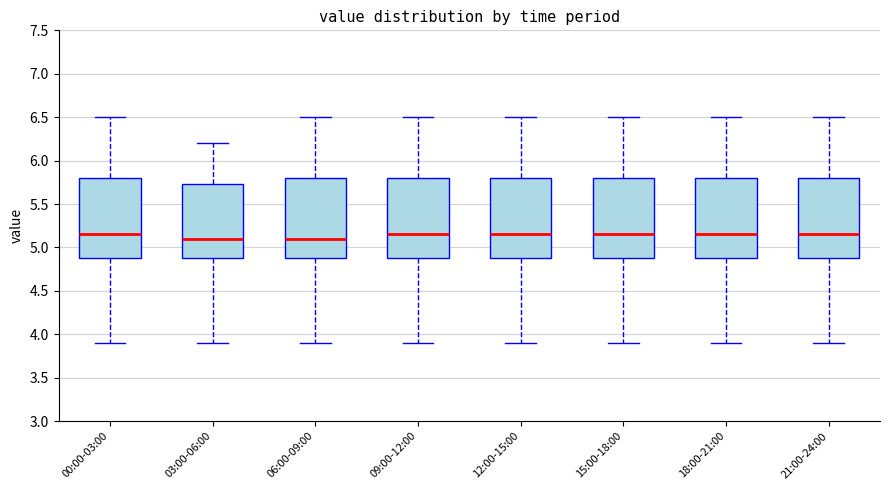

Reading left to right, read every box against the y-axis: the position of its median line, the range the box covers, and the ends of its whiskers. The values are not printed on the chart, so give them approximately, as read against the axis.

00:00-03:00: median 5.15, box 4.90 to 5.80, whiskers 3.90 to 6.50
03:00-06:00: median 5.10, box 4.90 to 5.75, whiskers 3.90 to 6.20
06:00-09:00: median 5.10, box 4.90 to 5.80, whiskers 3.90 to 6.50
09:00-12:00: median 5.15, box 4.90 to 5.80, whiskers 3.90 to 6.50
12:00-15:00: median 5.15, box 4.90 to 5.80, whiskers 3.90 to 6.50
15:00-18:00: median 5.15, box 4.90 to 5.80, whiskers 3.90 to 6.50
18:00-21:00: median 5.15, box 4.90 to 5.80, whiskers 3.90 to 6.50
21:00-24:00: median 5.15, box 4.90 to 5.80, whiskers 3.90 to 6.50